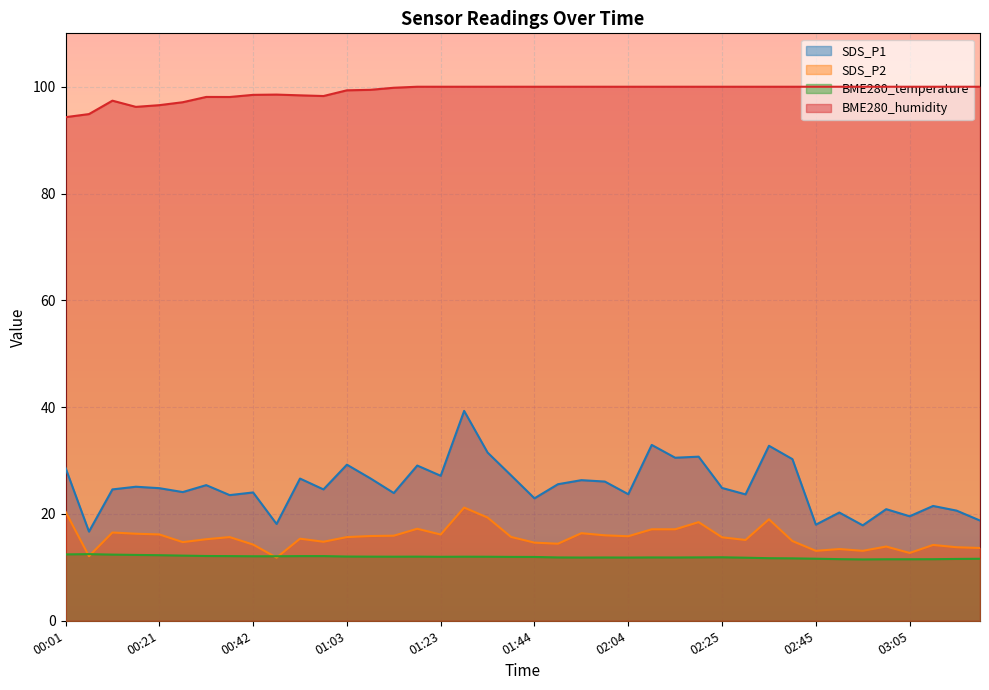

What is the total value across all series at 00:11?

150.9